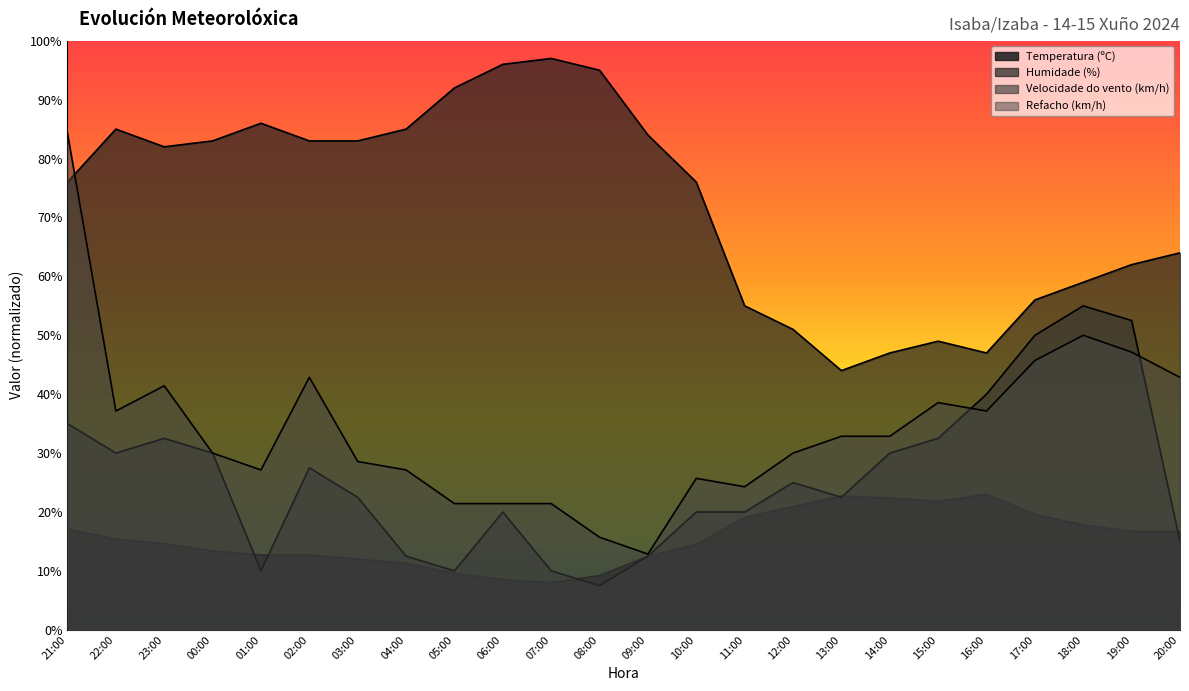

What is the lowest value of the Humidade (%) series?

44.0